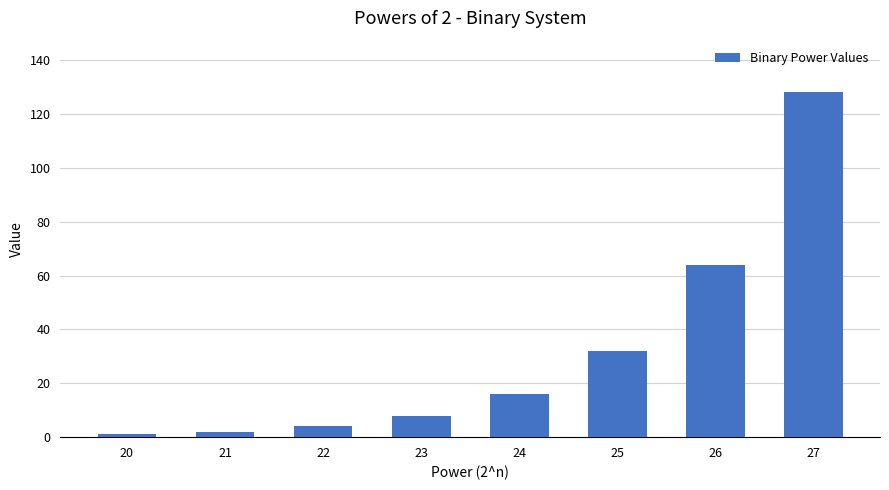

What is the value of the 5th bar from the left?

16